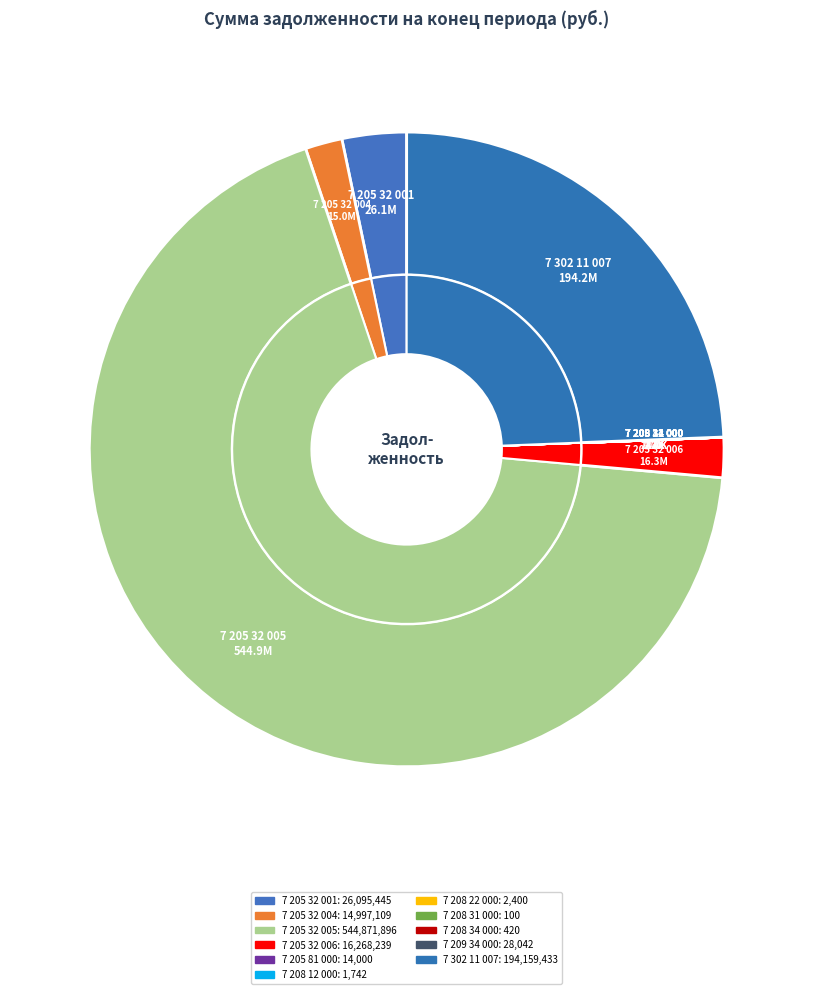

To the nearest percent, what is the average slice percentage?

9%